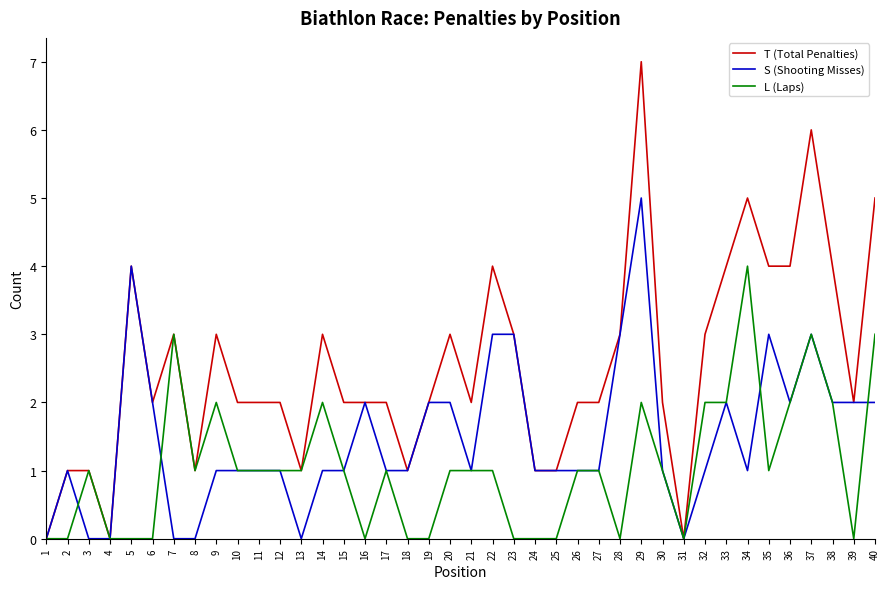

List the series in order of their overall mean, lowest first.

L (Laps), S (Shooting Misses), T (Total Penalties)